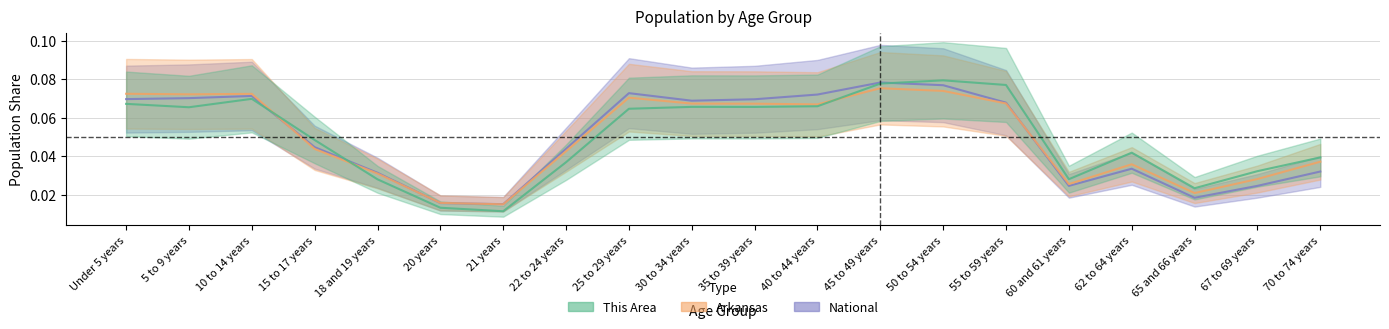

How many times do National and Arkansas cross each other?

4